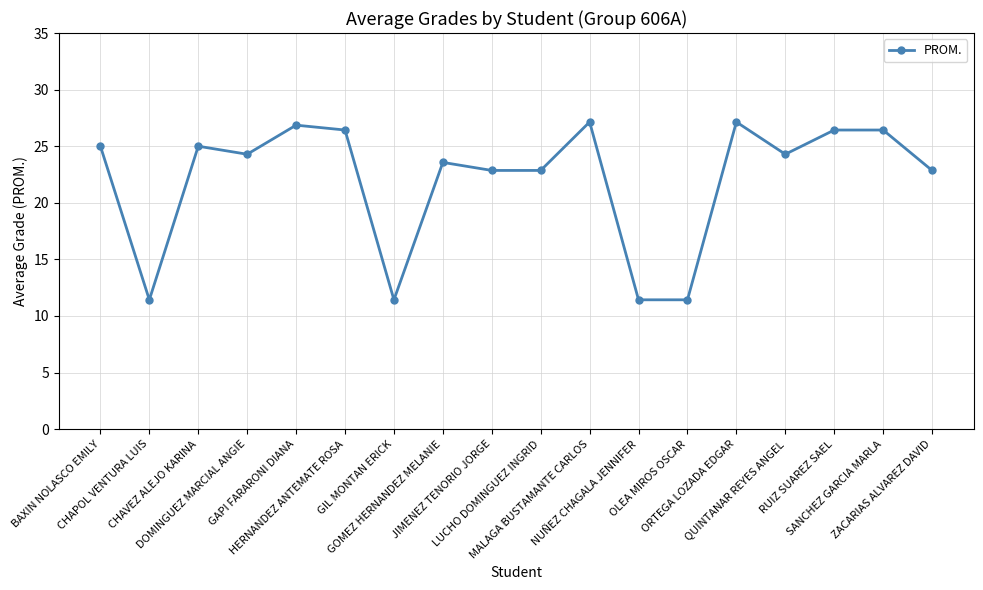

What is the change in value from JIMENEZ TENORIO JORGE to NUÑEZ CHAGALA JENNIFER?

-11.4